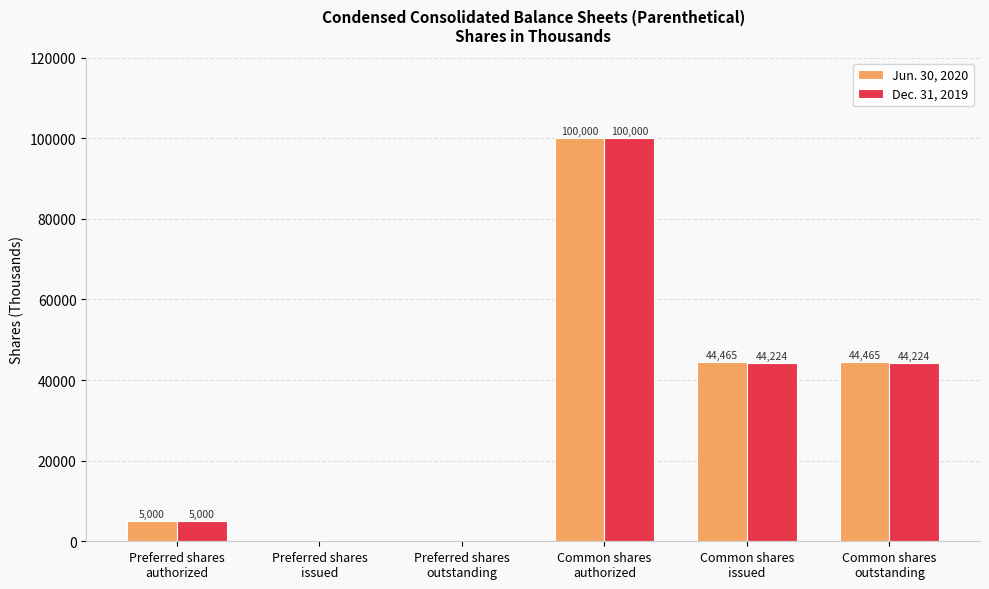

How many values in Dec. 31, 2019 are above zero?

4